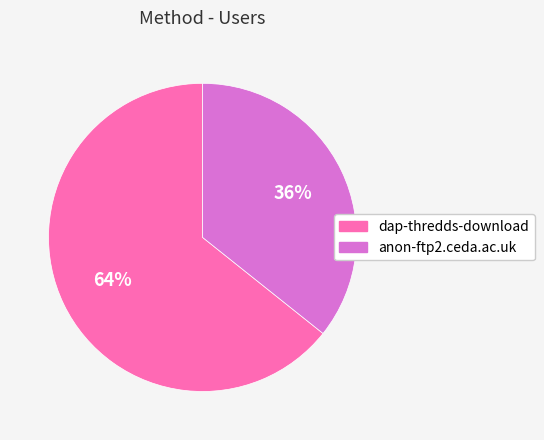

To the nearest percent, what portion does dap-thredds-download represent?

64%